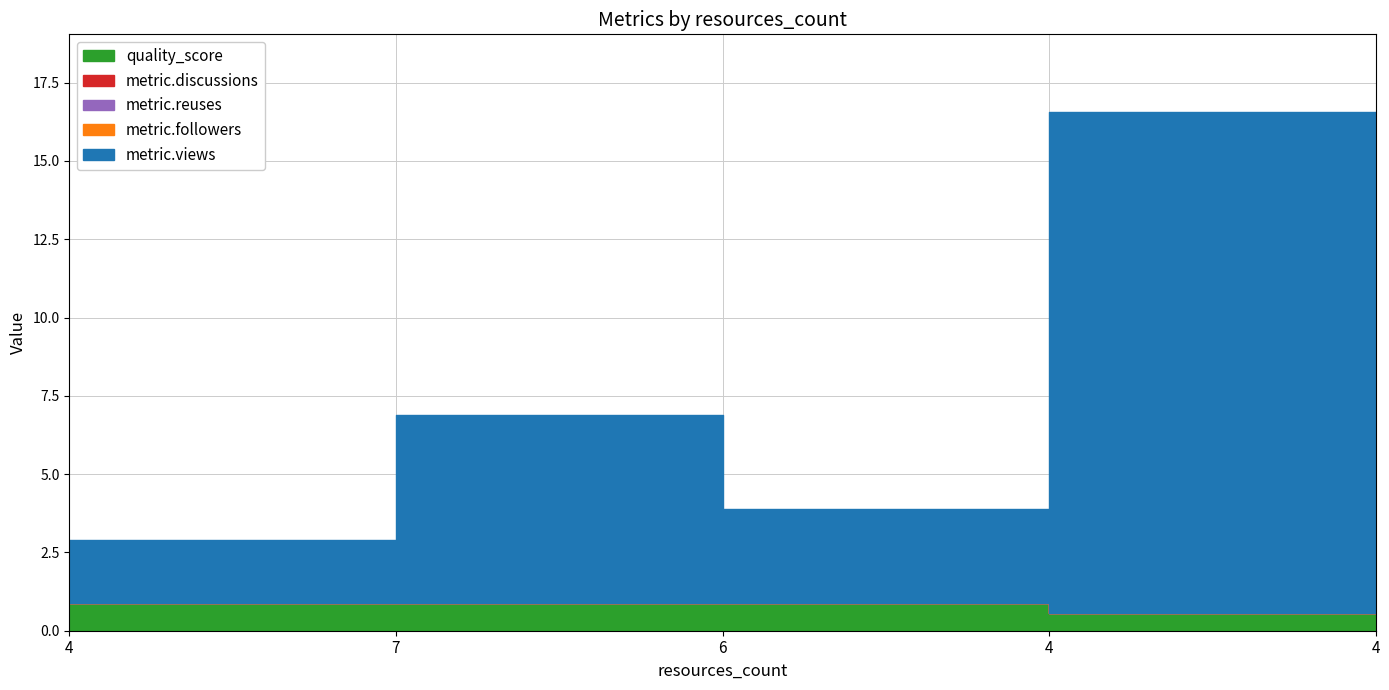

What is the maximum value shown in the chart?

16.0